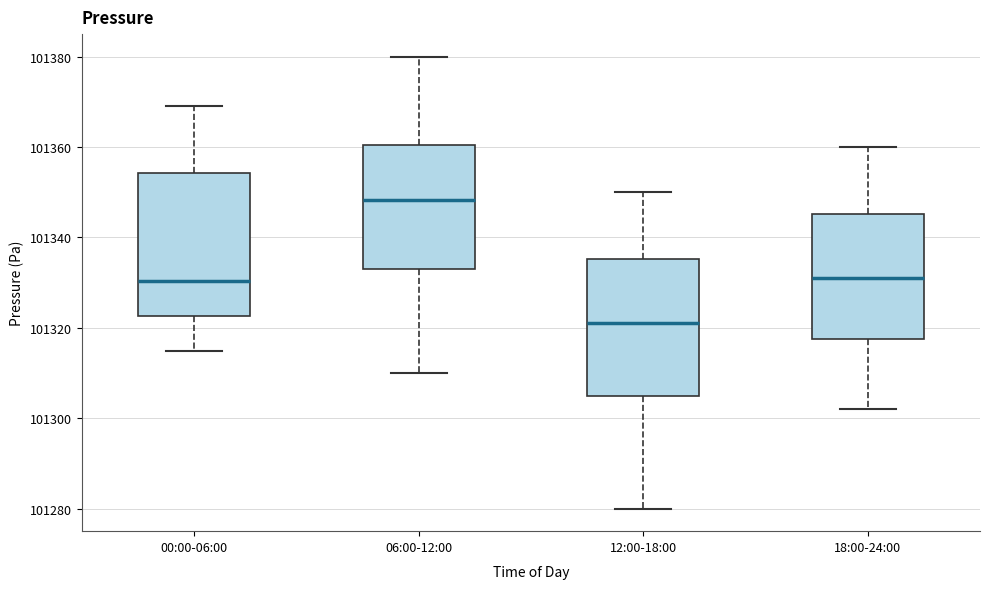

Reading left to right, transcribe this box plot: for each box, give where its median line is, the range the box spans, and where its two whiskers end, as read against the y-axis. The values are not printed on the chart, so give them approximately, as read against the axis.

00:00-06:00: median 101330, box 101322 to 101354, whiskers 101314 to 101370
06:00-12:00: median 101348, box 101334 to 101360, whiskers 101310 to 101380
12:00-18:00: median 101322, box 101306 to 101336, whiskers 101280 to 101350
18:00-24:00: median 101332, box 101318 to 101346, whiskers 101302 to 101360